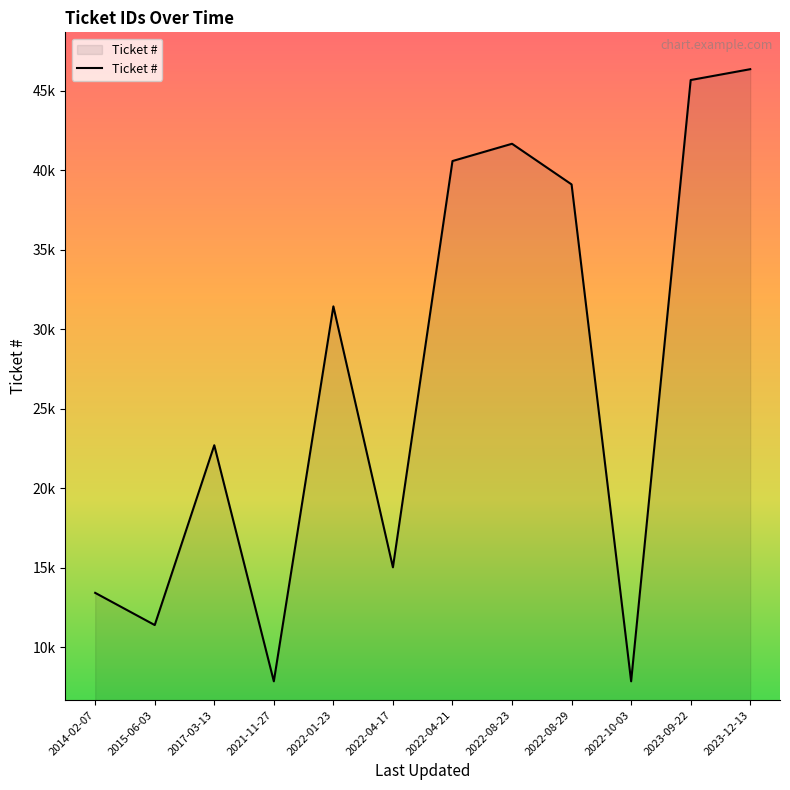

What is the difference between the values at 2022-04-21 and 2017-03-13?

17867